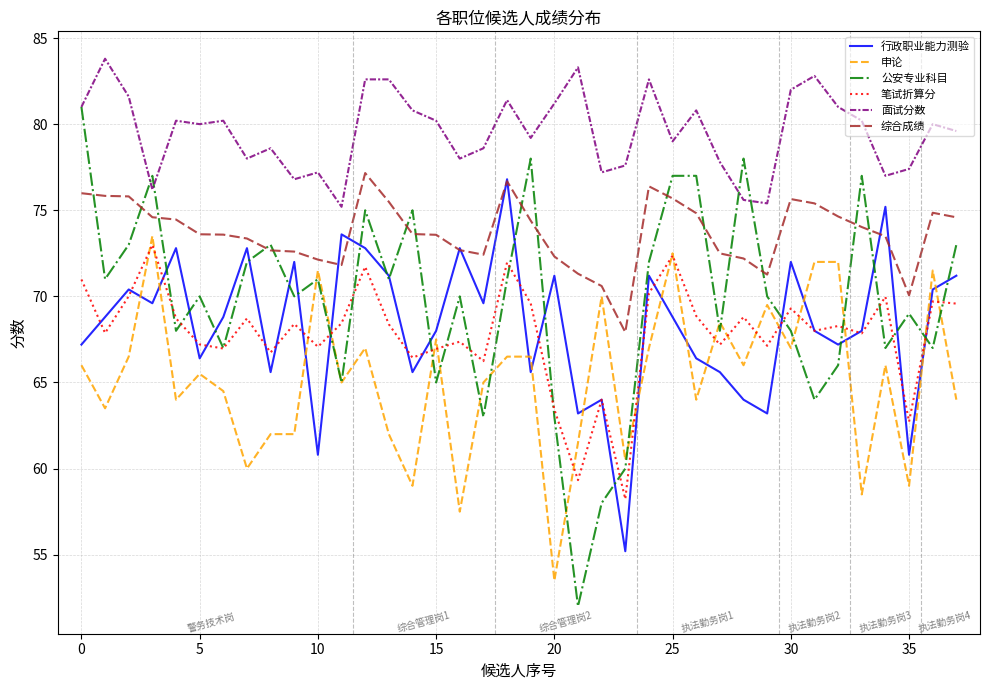

True or false: 公安专业科目 has more than 2 interior local peaks.

True